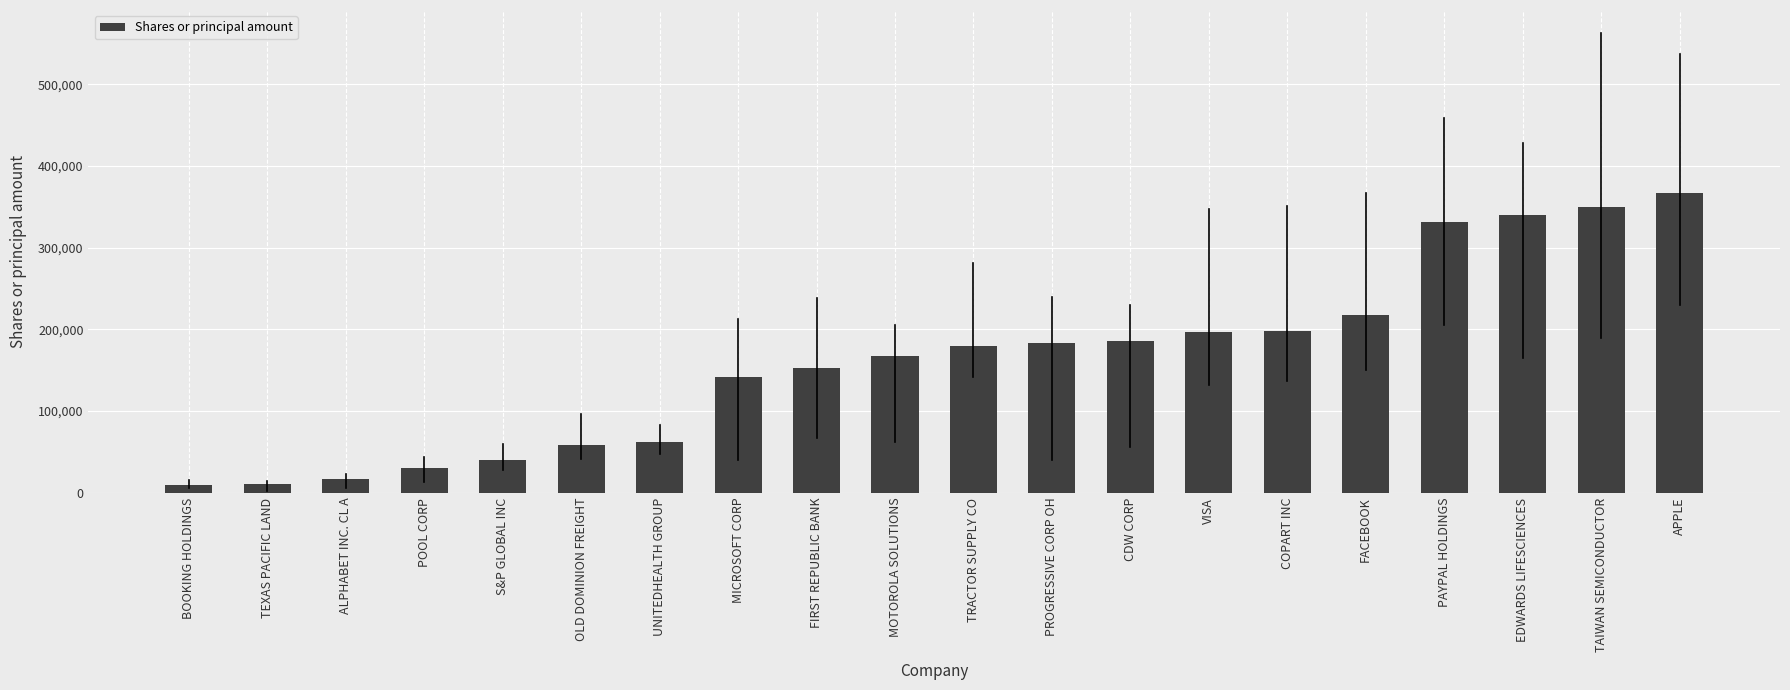

Approximately how many times larger is the value at CDW CORP compared to FACEBOOK?

0.9